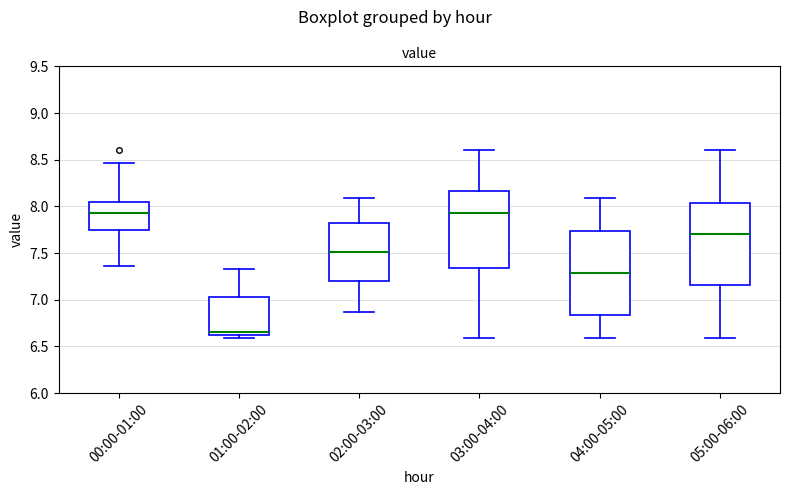

Which box has the lowest median line?

01:00-02:00